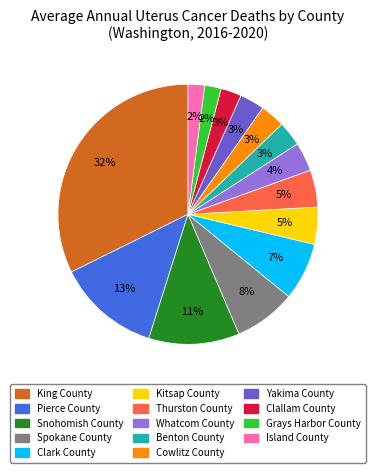

How many segments does this pie chart have?

14